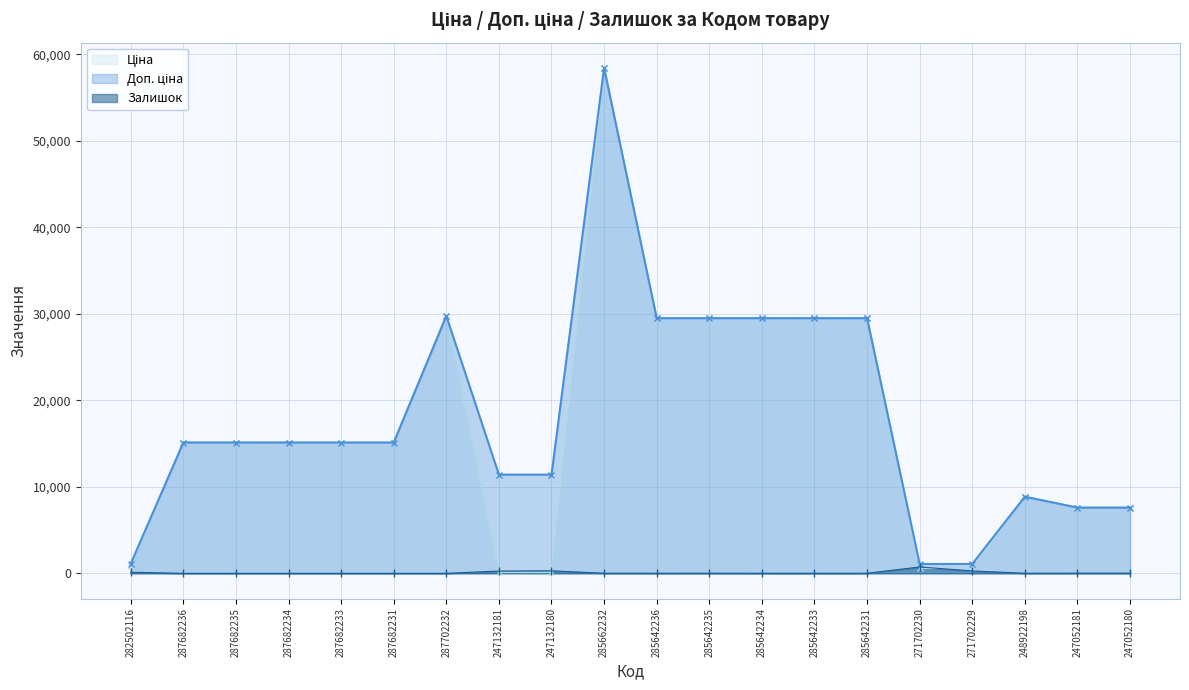

Is the value of Доп. ціна at 247132181 greater than the value of Ціна at 247132181?

Yes